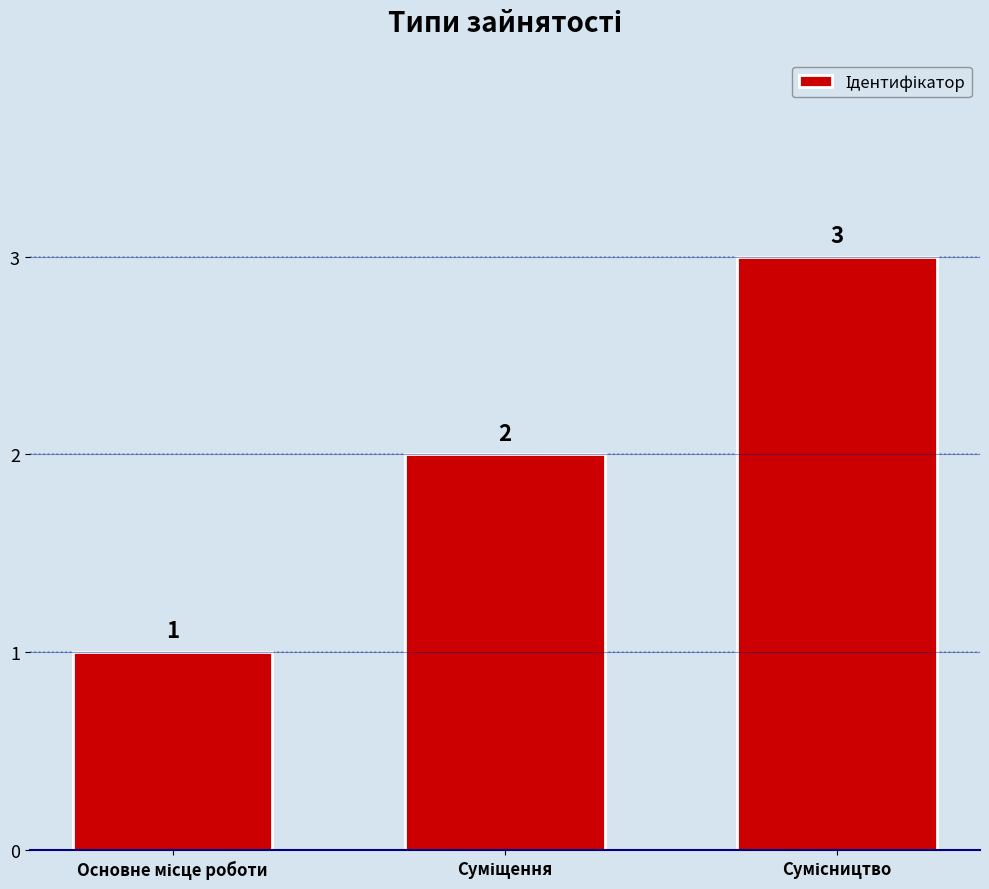

What is the sum of all values?

6